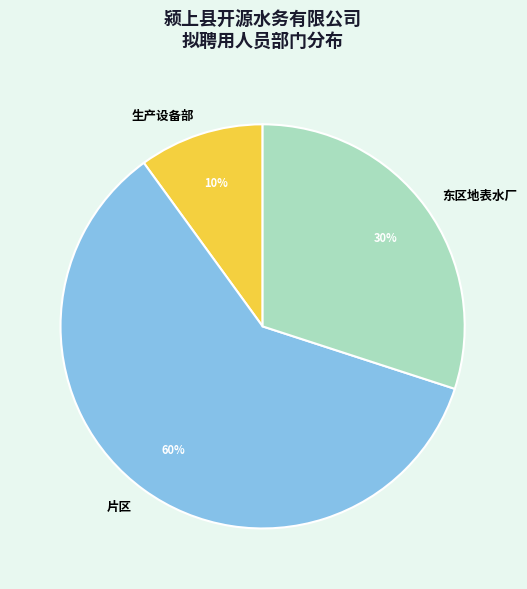

How many slices are in this pie chart?

3